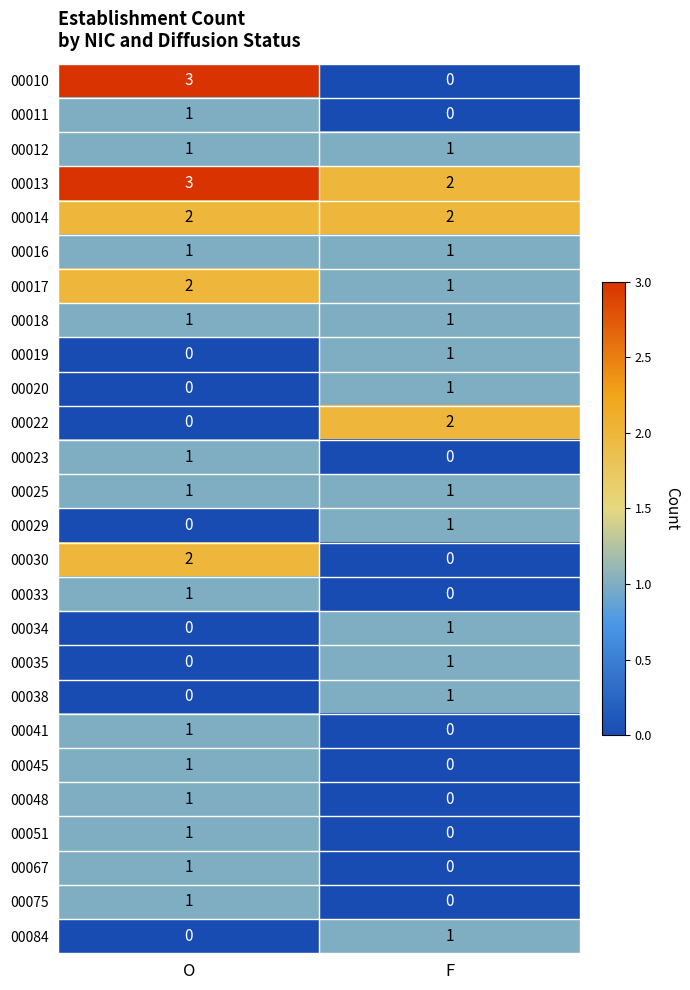

How many distinct data groups are displayed?

26